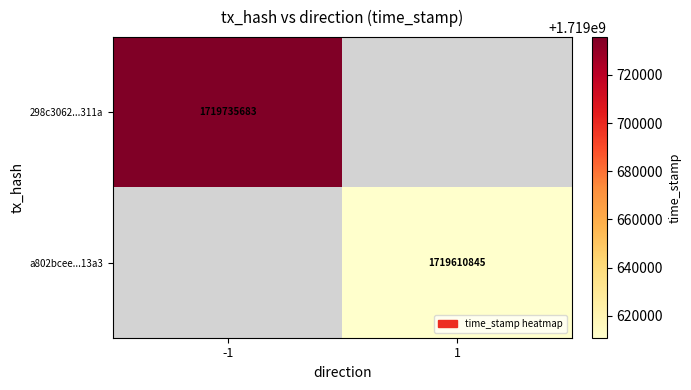

The value of a802bcee...13a3 at 1 is 1719610845. True or false?

True